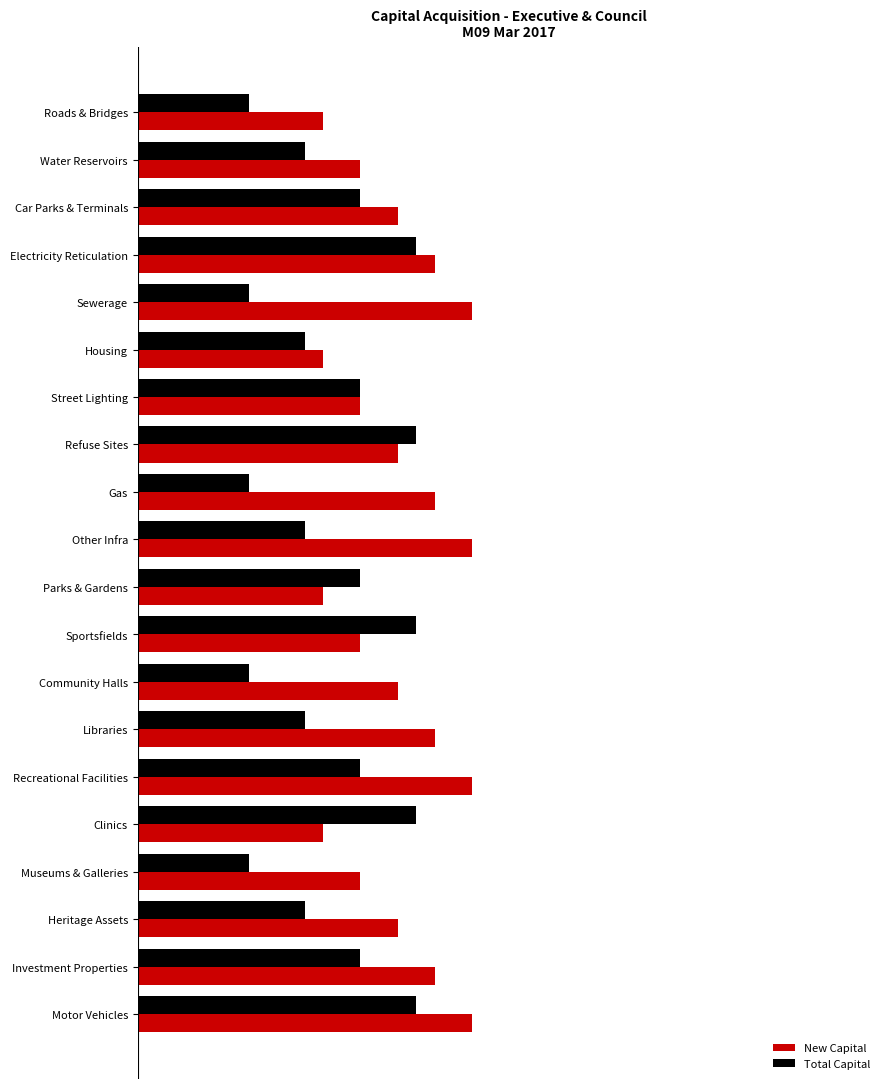

At which category is the sum across all series the highest?

Motor Vehicles